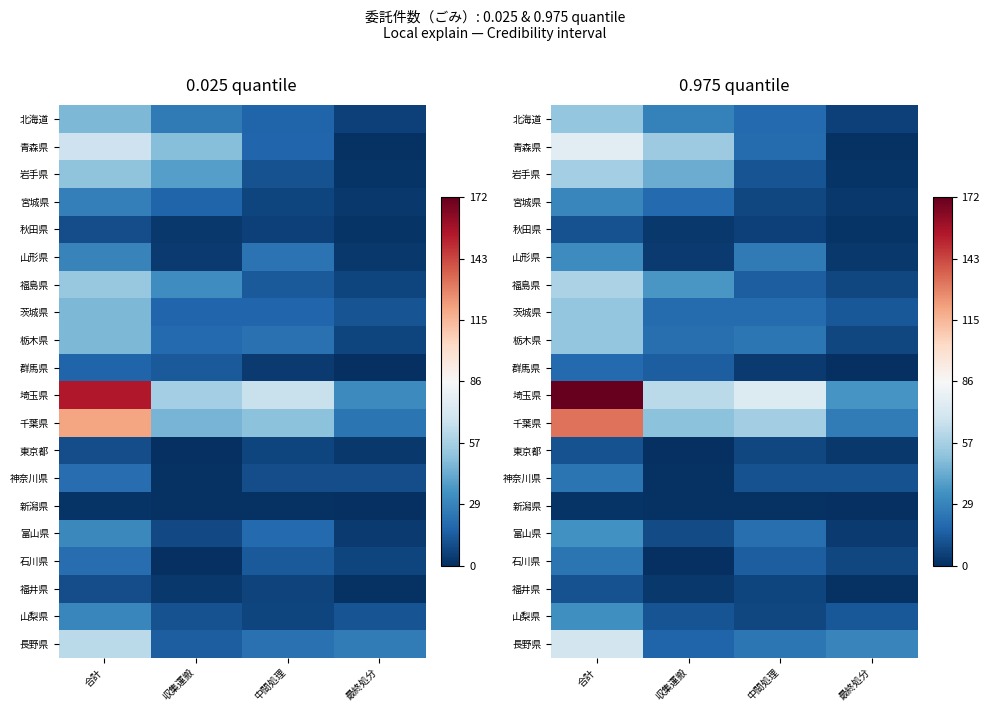

Which series has the widest spread of values?

埼玉県